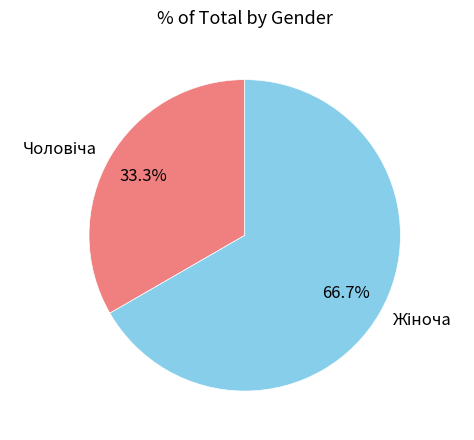

Is there a majority slice in this chart?

Yes